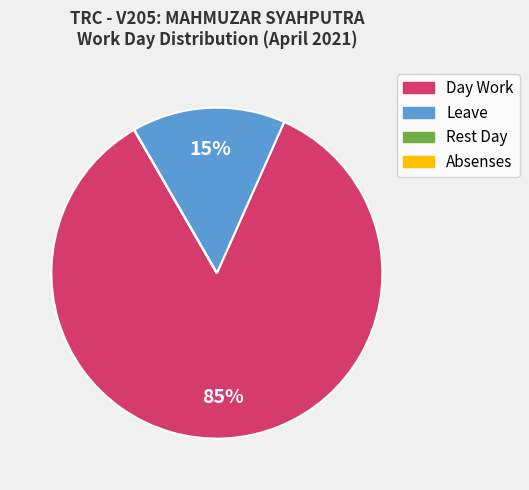

Which category has the biggest portion of the pie?

Day Work